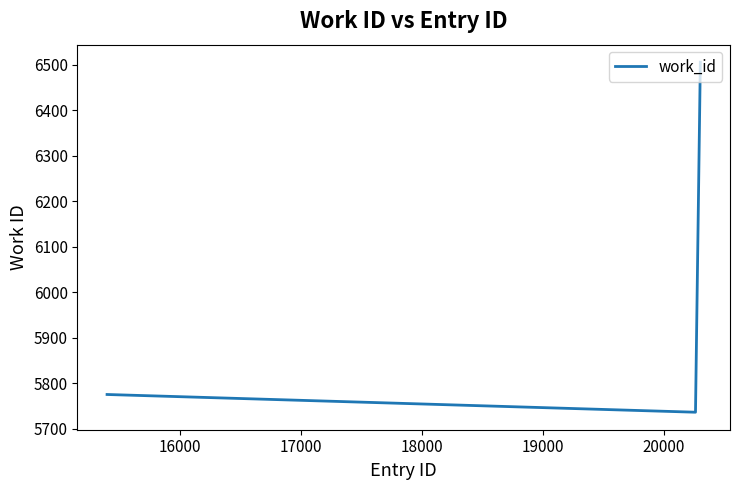

What is the difference between the maximum and minimum values?

770